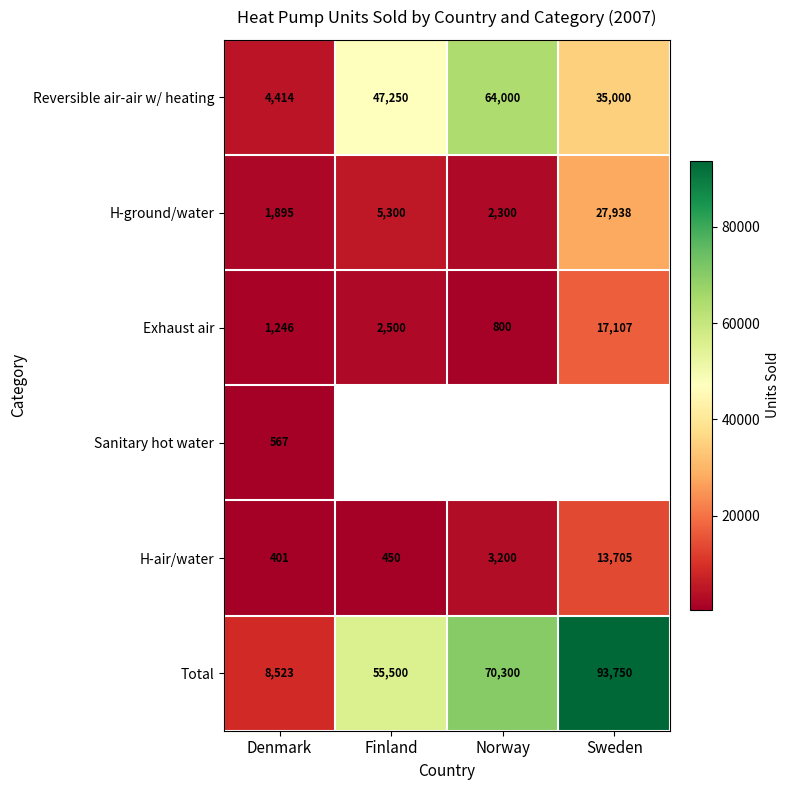

What is the spread (max minus min) of values at Sweden?

80045.0